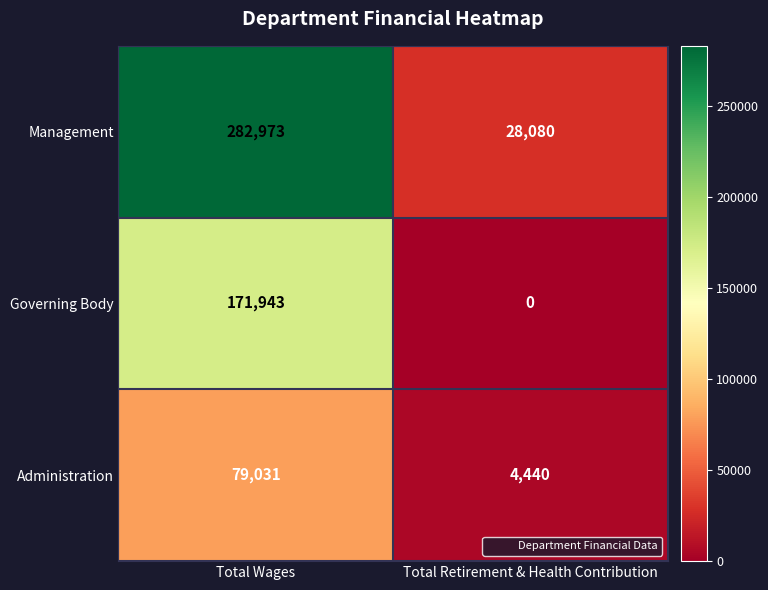

Which series has the largest range (max minus min)?

Management